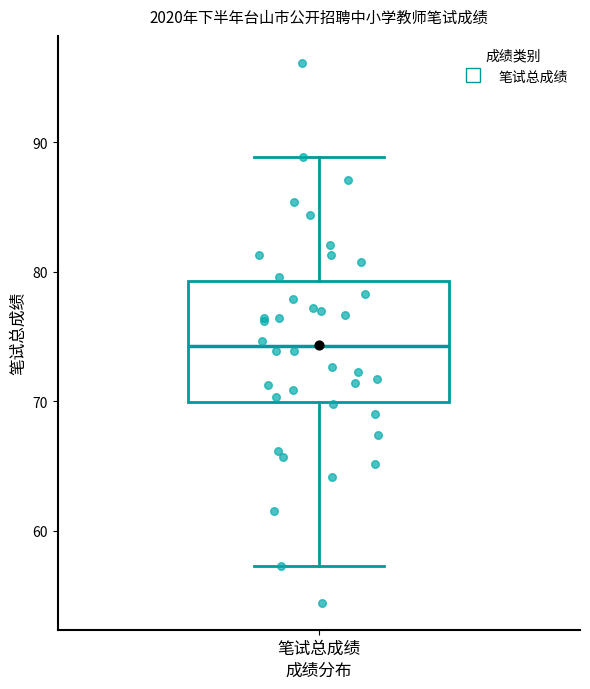

Read this box plot against the y-axis: the position of the median line, the range covered by the box, and the ends of both whiskers. The values are not printed on the chart, so give them approximately, as read against the axis.

median 74, box 70 to 79, whiskers 57 to 89